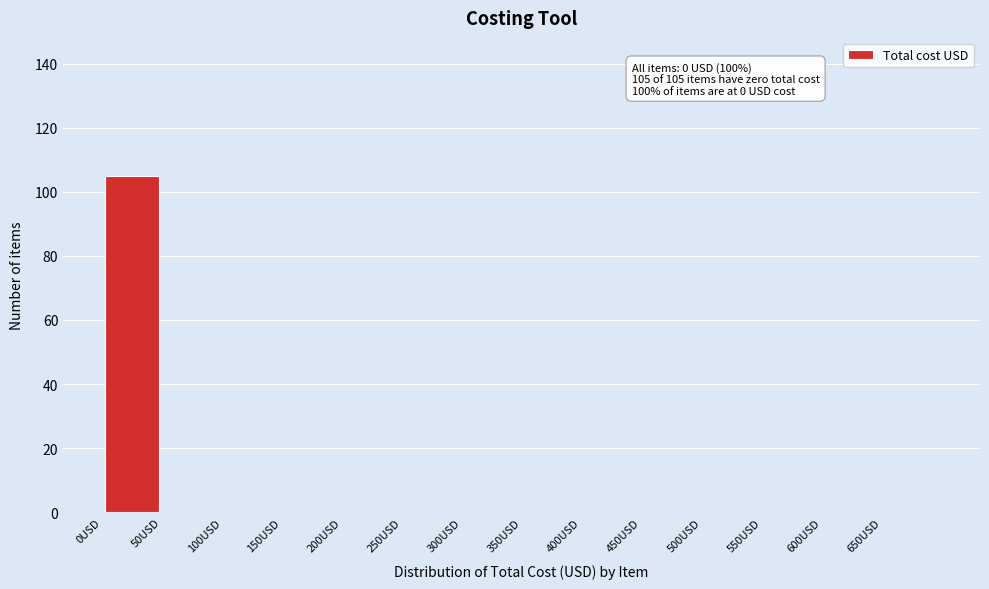

Which range on the x-axis has the tallest bar?

0 to 50